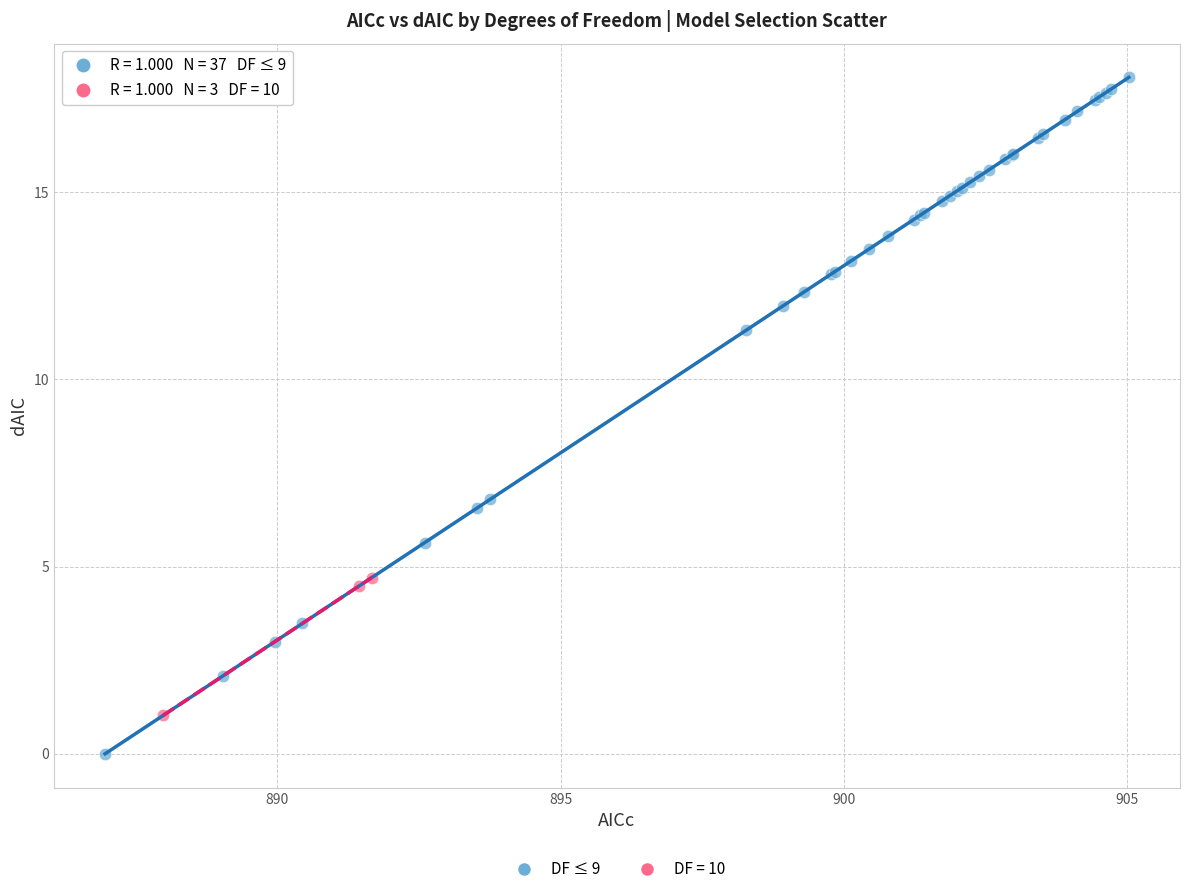

Which series has the largest Y range (max minus min)?

DF ≤ 9